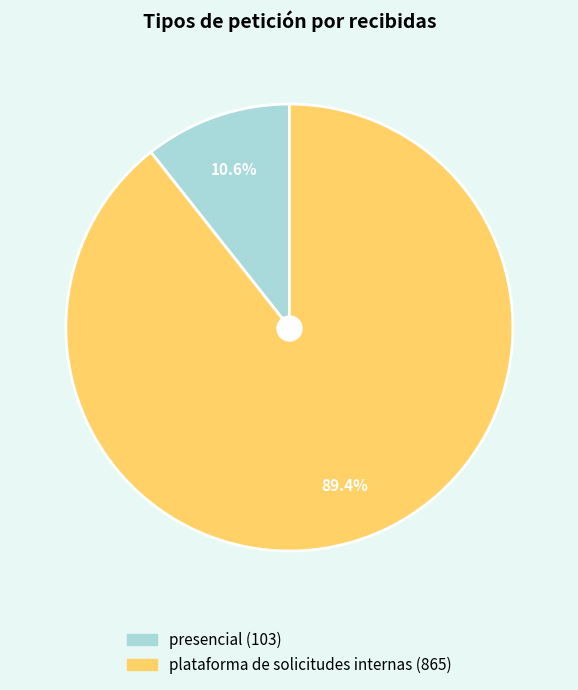

Is there any slice that represents more than half of the pie?

Yes